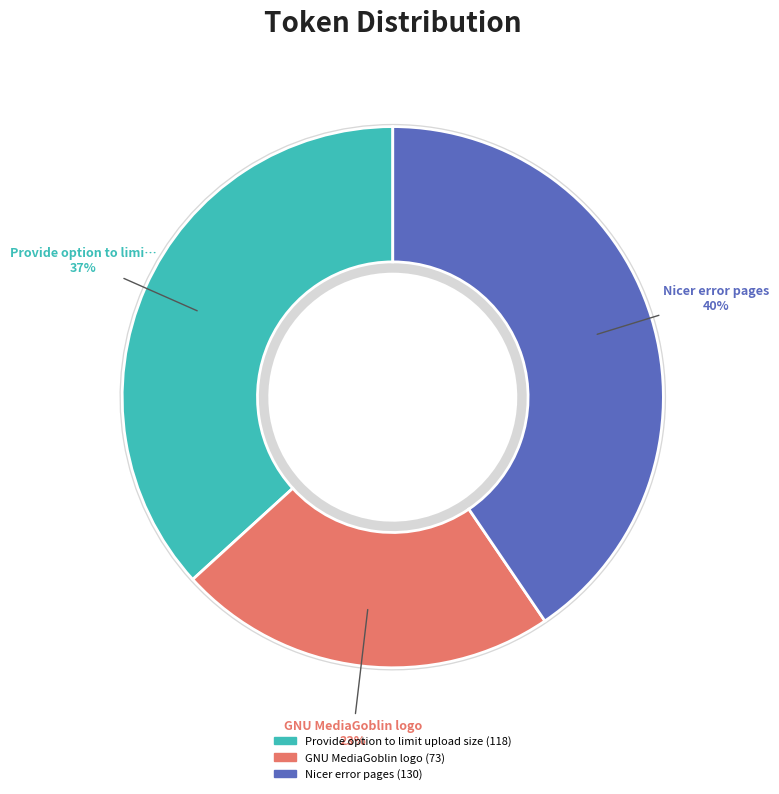

To the nearest percent, what portion does Provide option to limit upload size represent?

37%